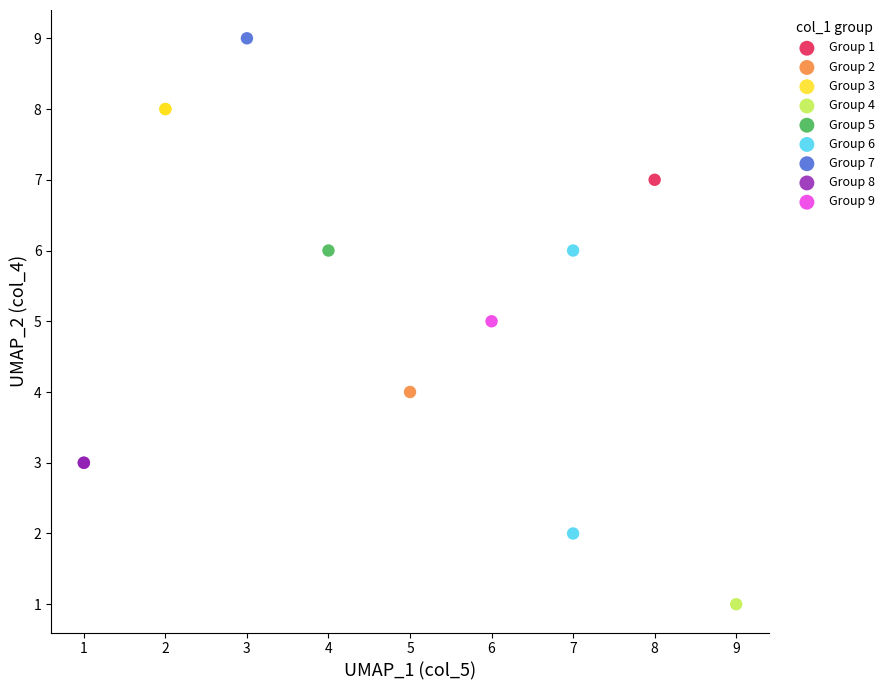

What are all the series names shown in the legend?

Group 1, Group 2, Group 3, Group 4, Group 5, Group 6, Group 7, Group 8, Group 9